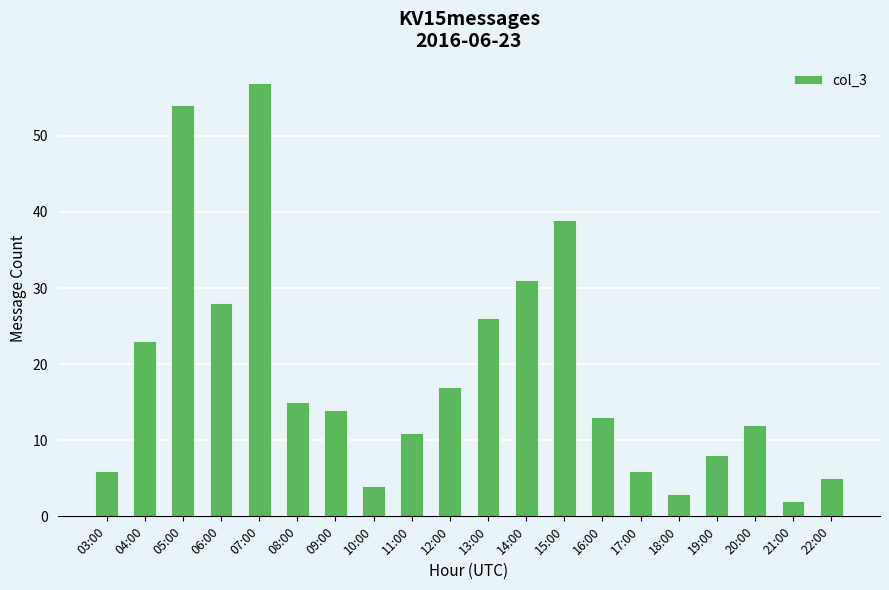

What is the change in value from 15:00 to 19:00?

-31